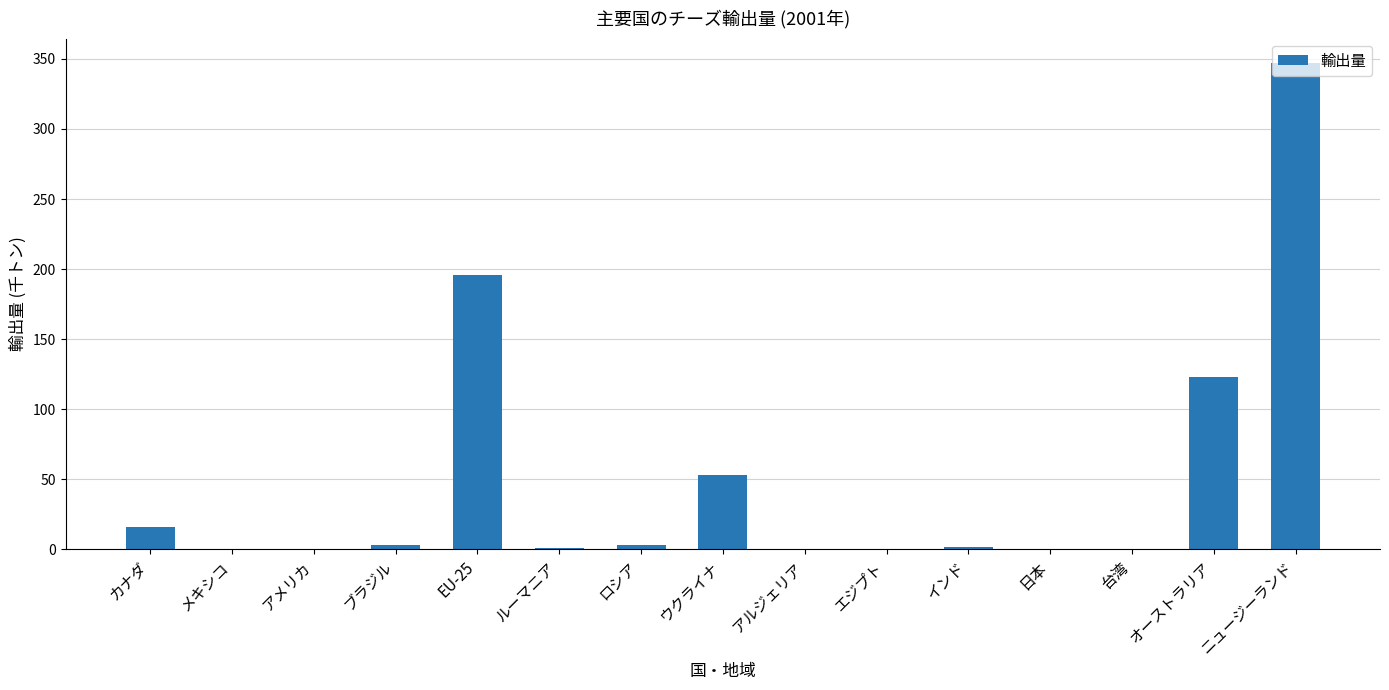

True or false: the data shows 347 at ニュージーランド.

True